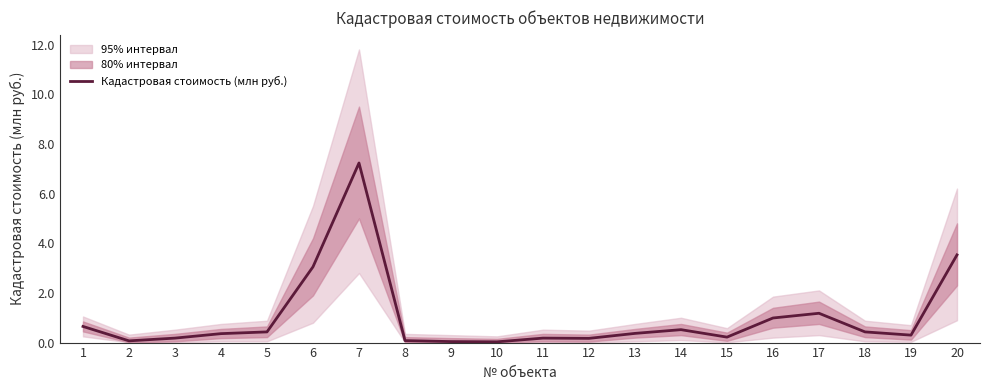

Rank the categories by value from highest to lowest.

7, 20, 6, 17, 16, 1, 14, 5, 18, 13, 4, 19, 15, 3, 11, 12, 8, 2, 9, 10